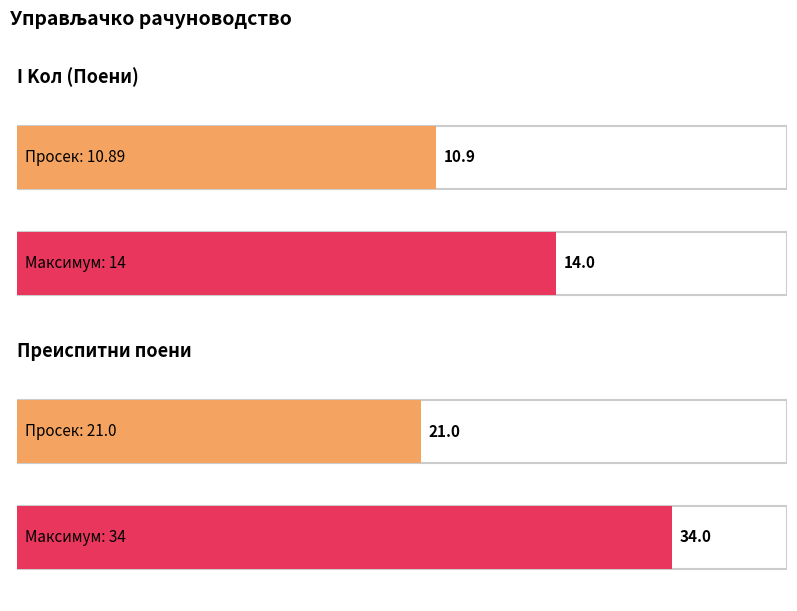

What is the highest value of the Преиспитни поени series?

34